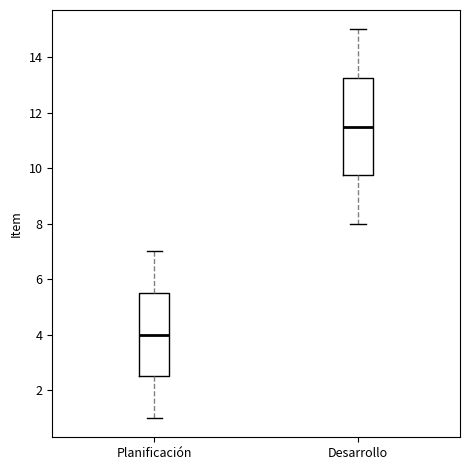

Reading left to right, transcribe this box plot: for each box, give where its median line is, the range the box spans, and where its two whiskers end, as read against the y-axis. The values are not printed on the chart, so give them approximately, as read against the axis.

Planificación: median 4.0, box 2.6 to 5.6, whiskers 1.0 to 7.0
Desarrollo: median 11.6, box 9.8 to 13.2, whiskers 8.0 to 15.0